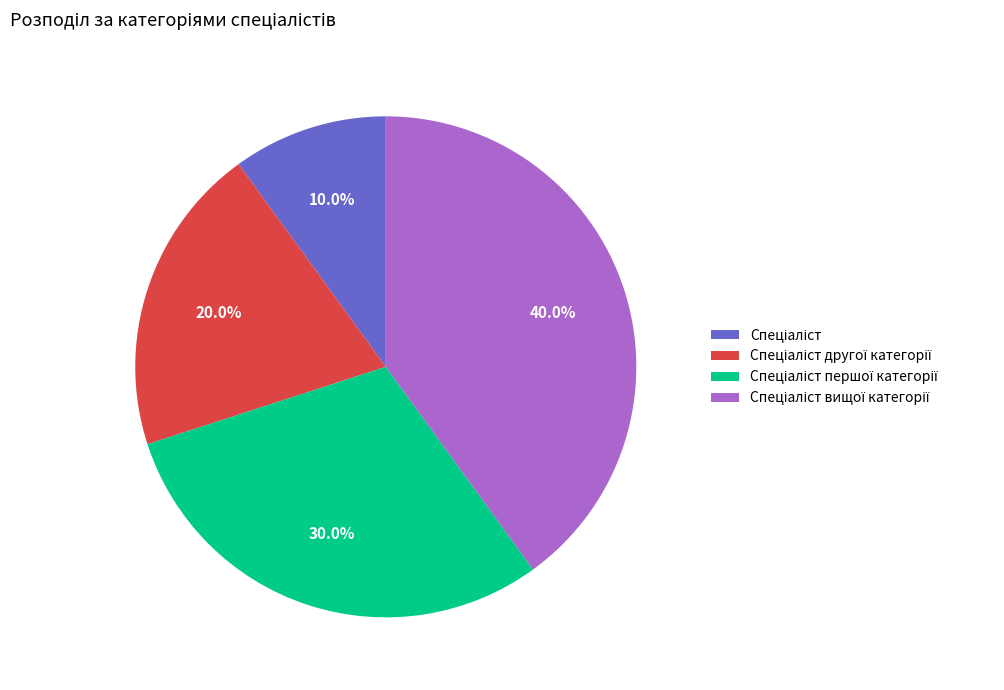

Is there any slice that represents more than half of the pie?

No